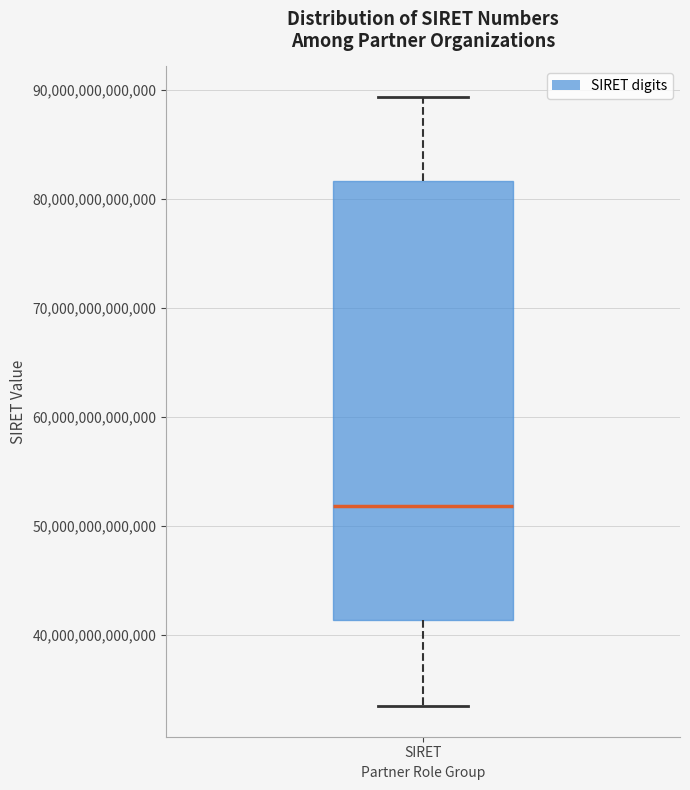

Where is the lower edge of the box for SIRET on the y-axis? The values are not printed on the chart, so give them approximately, as read against the axis.

41000000000000